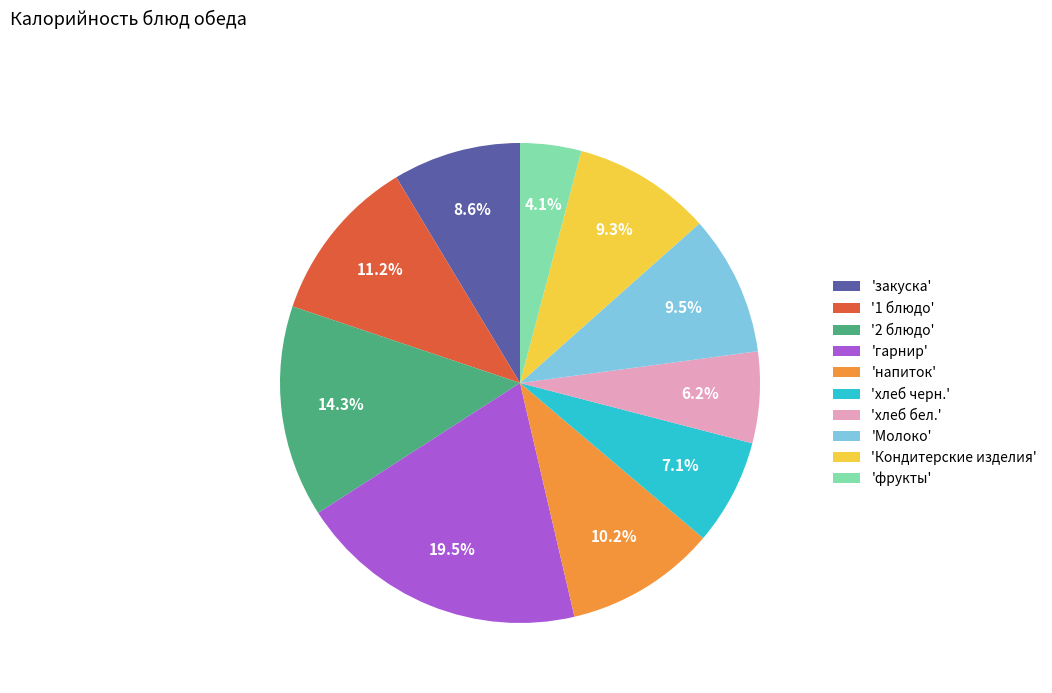

Which has a higher value, 'закуска' or 'гарнир'?

'гарнир'